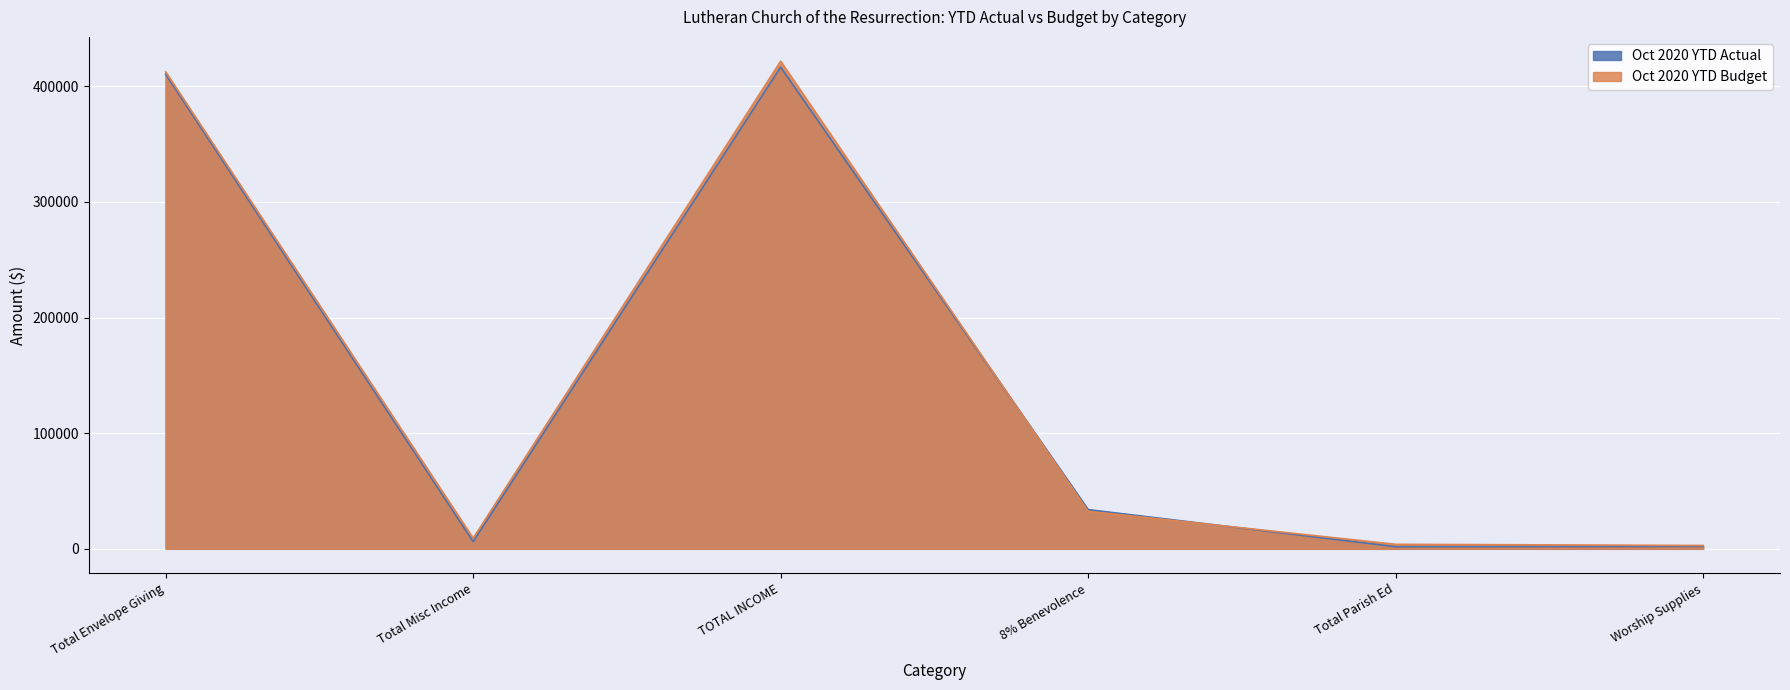

List the labels in order of Oct 2020 YTD Actual value, largest first.

TOTAL INCOME, Total Envelope Giving, 8% Benevolence, Total Misc Income, Worship Supplies, Total Parish Ed